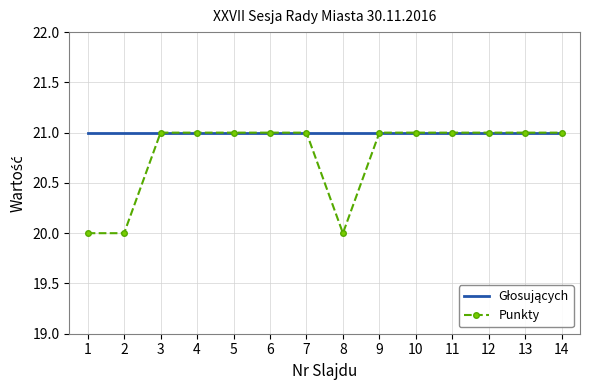

What is the total value across all series at 7?

42